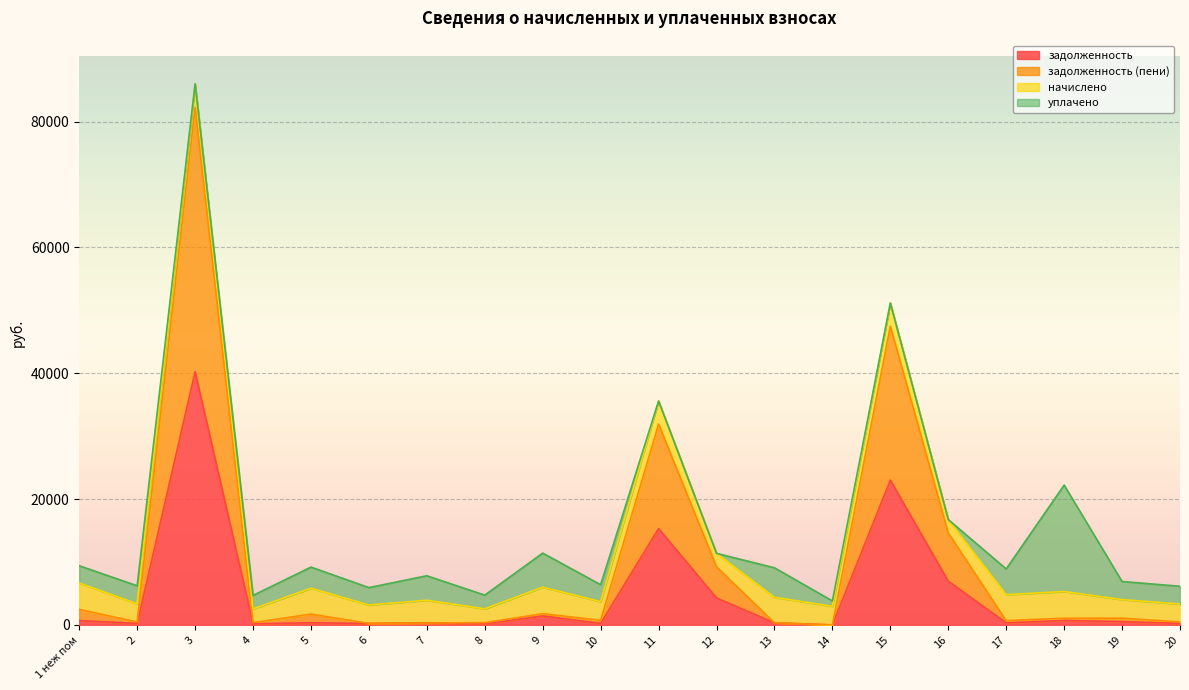

True or false: задолженность has a value of 110.9 at 4.

False